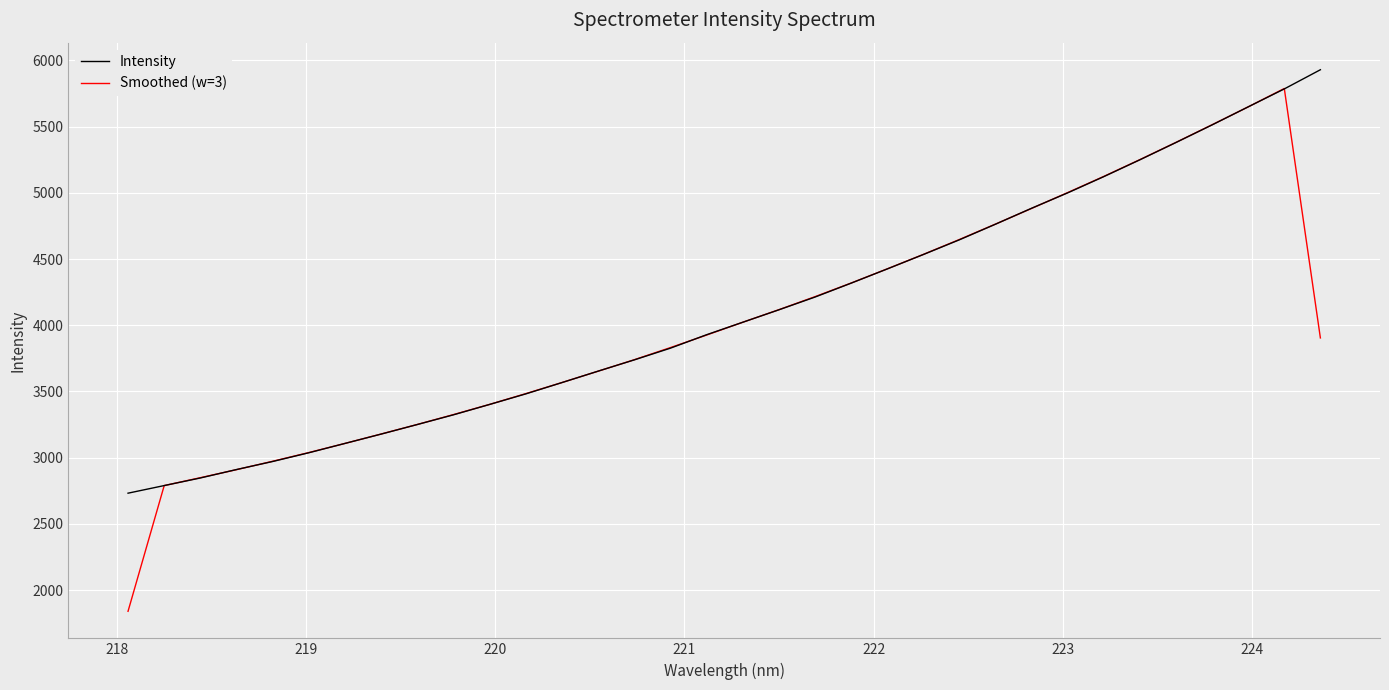

Does the chart display data point markers on the line(s)?

No